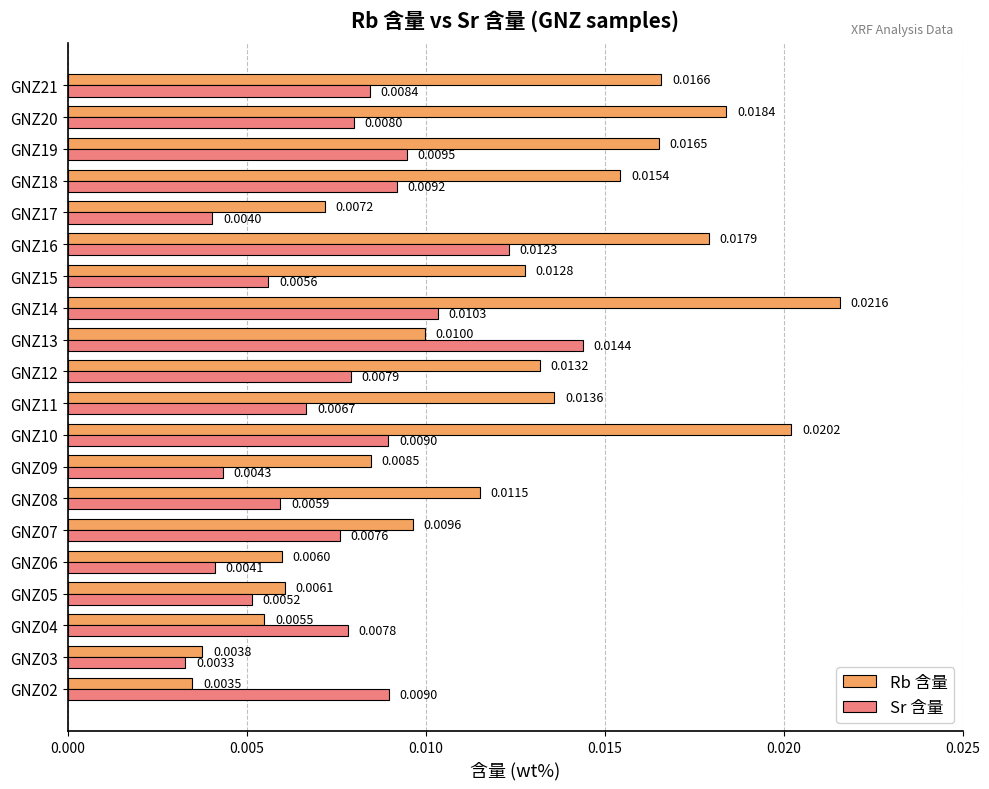

Which series has the largest range (max minus min)?

Rb 含量